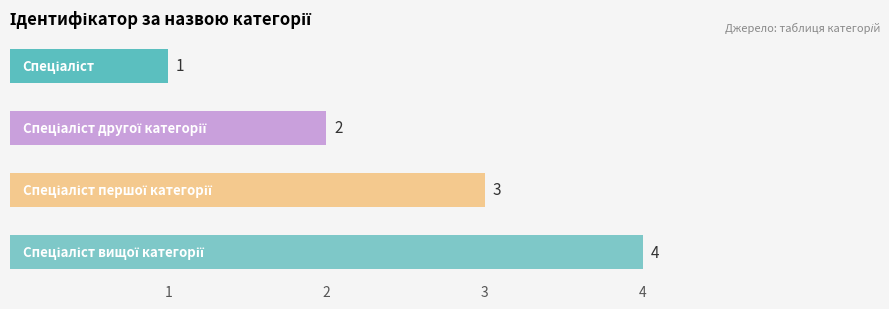

What is the value of the 2nd bar from the top?

2